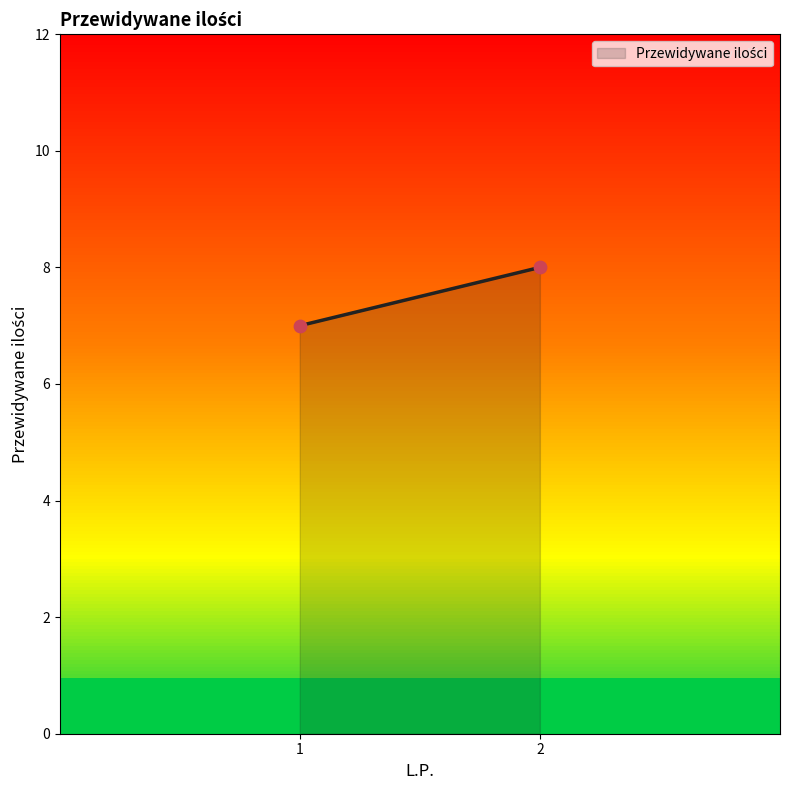

List the coordinates of all points as (X, Y) pairs, reading left to right.

(1, 7)  (2, 8)